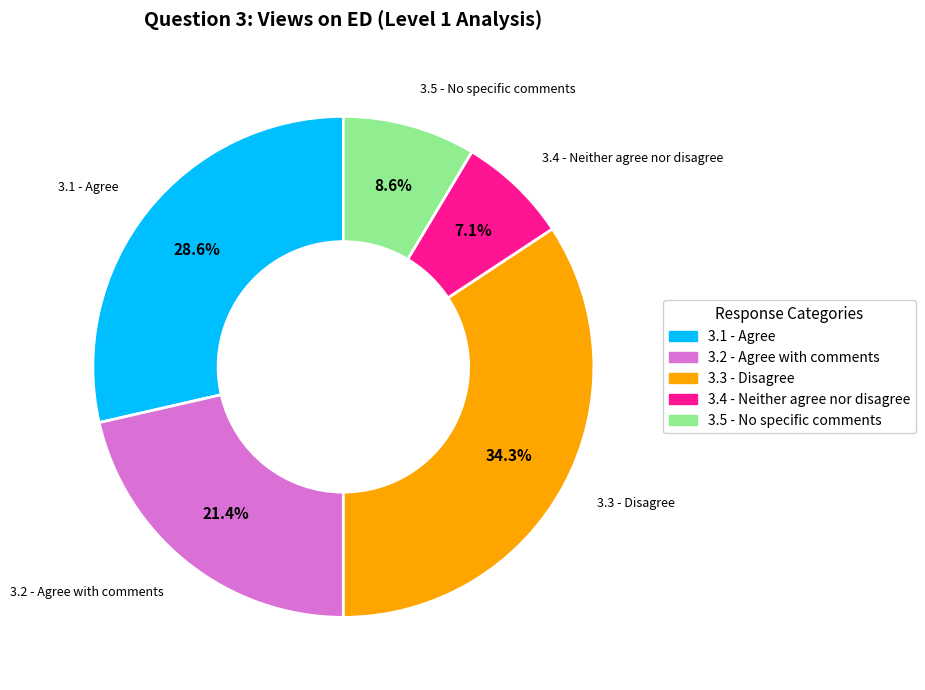

To the nearest percent, what is the difference between the largest and smallest slice percentages?

27%